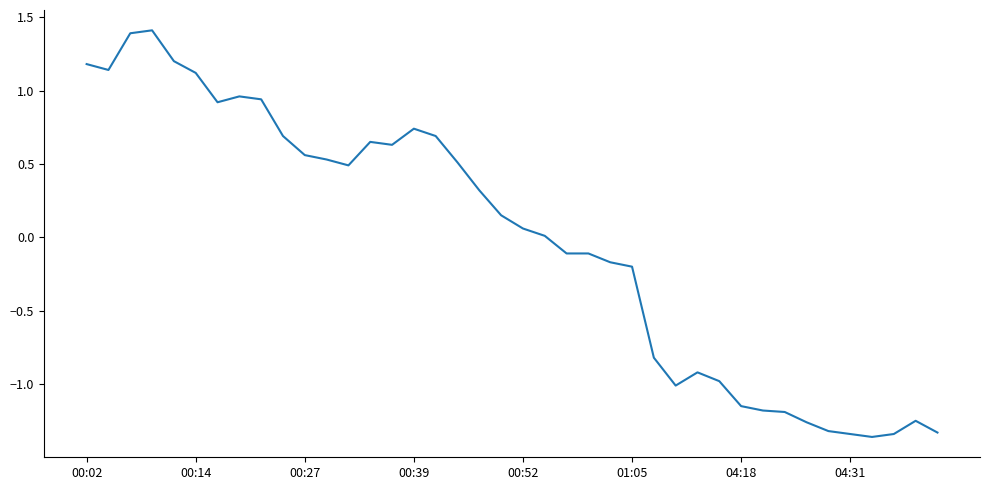

What is the maximum value shown in the chart?

1.4